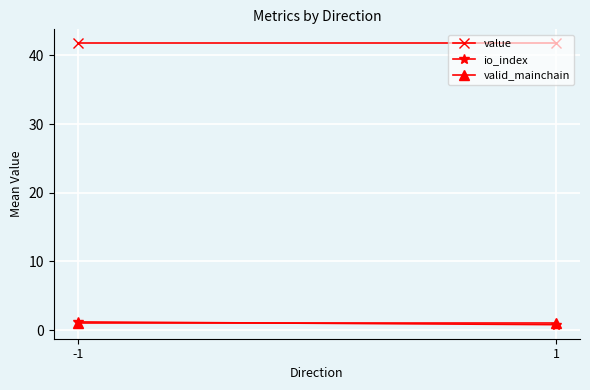

What is the total value across all series at 1?

43.6